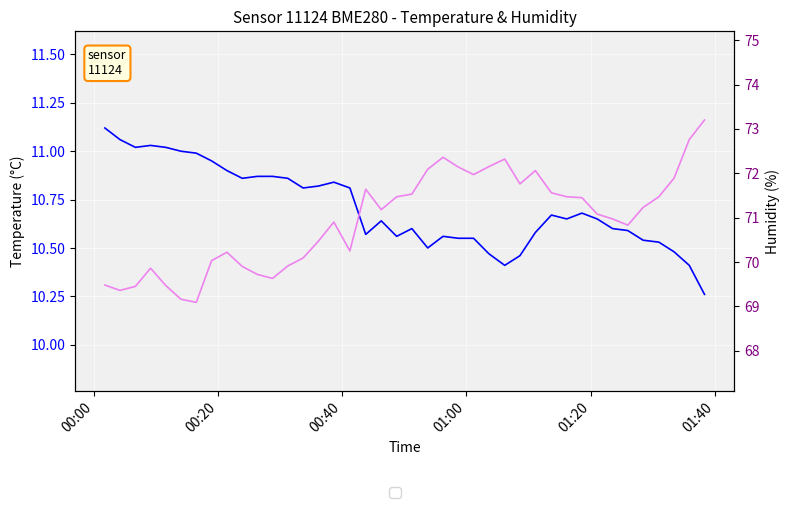

What is the value of the Temperature point at the 8th from the left?

10.9